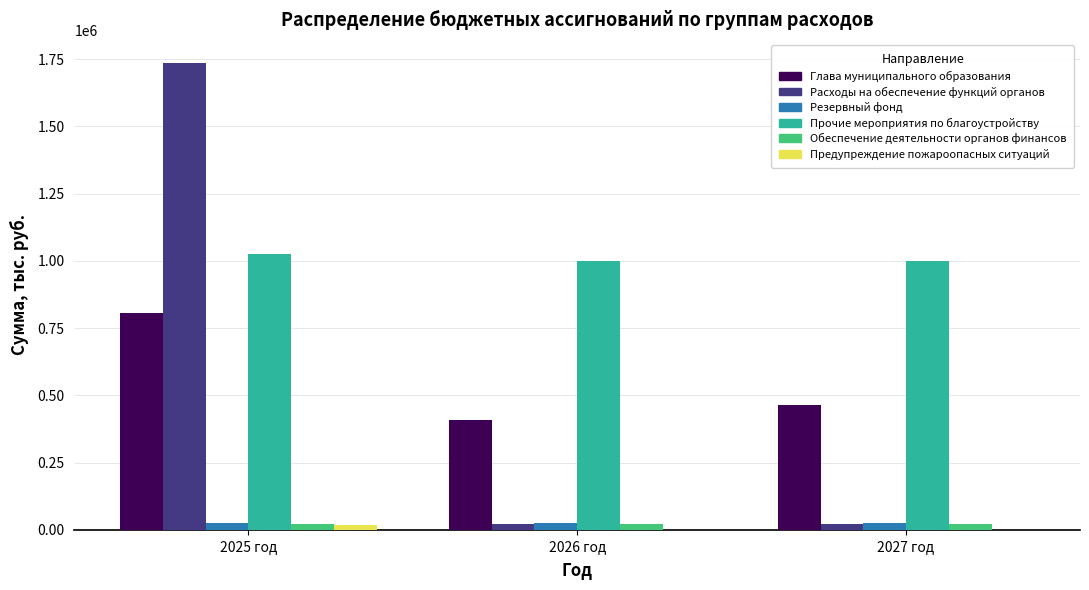

How many categories are shown in the chart?

3